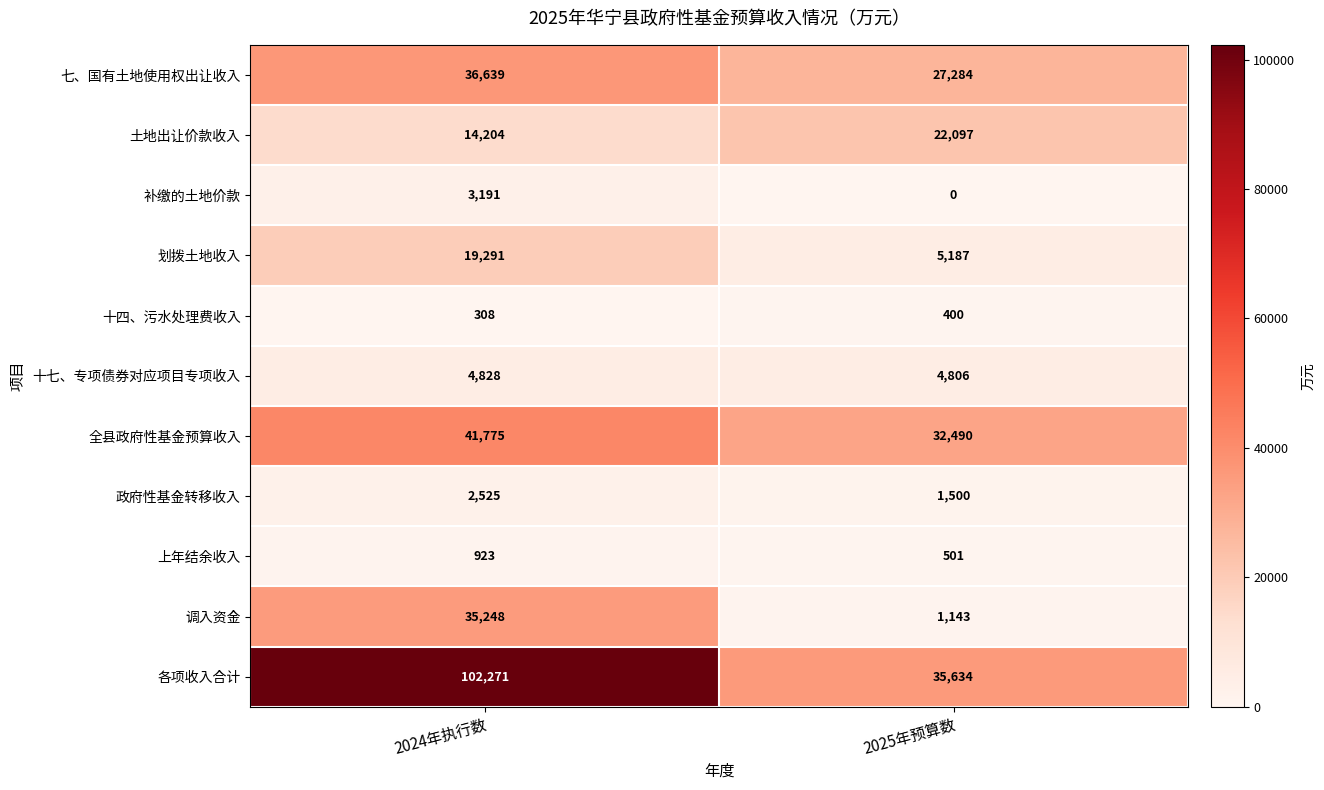

Which label corresponds to the smallest value in the chart?

2025年预算数